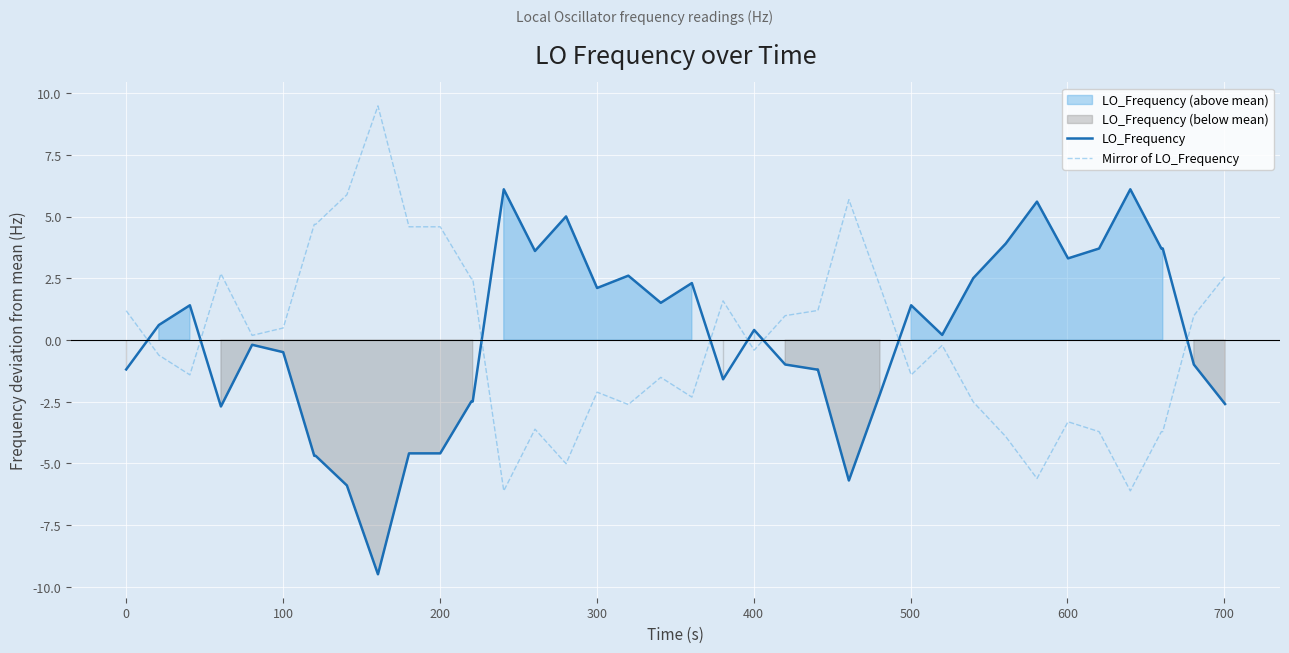

Rank the series by their average value, from highest to lowest.

Mirror of LO_Frequency, LO_Frequency